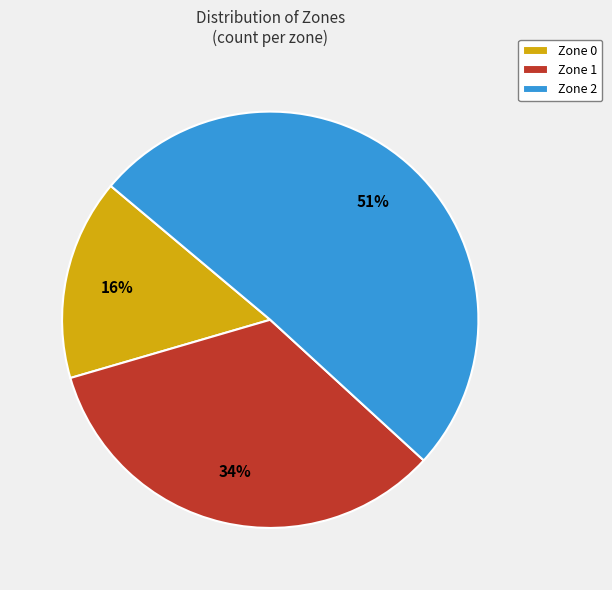

Is there a majority slice in this chart?

Yes